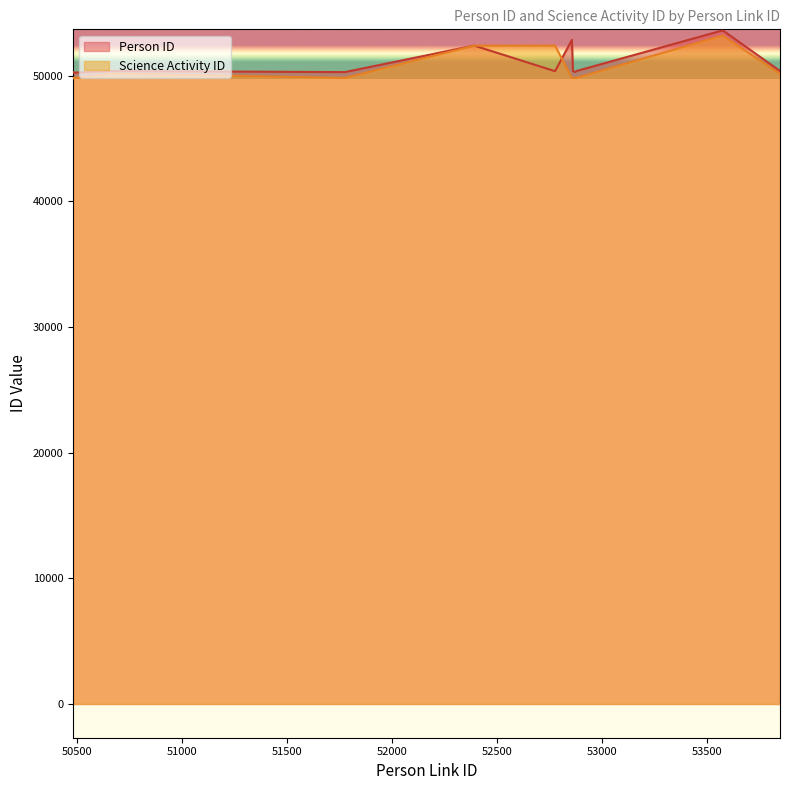

What are all the series names shown in the legend?

Person ID, Science Activity ID